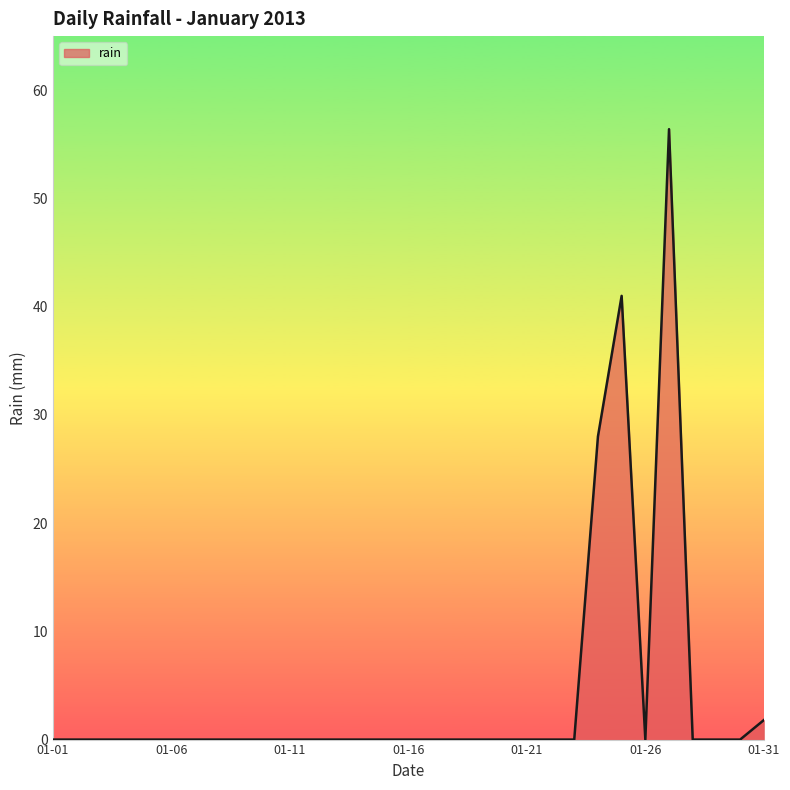

What is the maximum value shown in the chart?

56.4